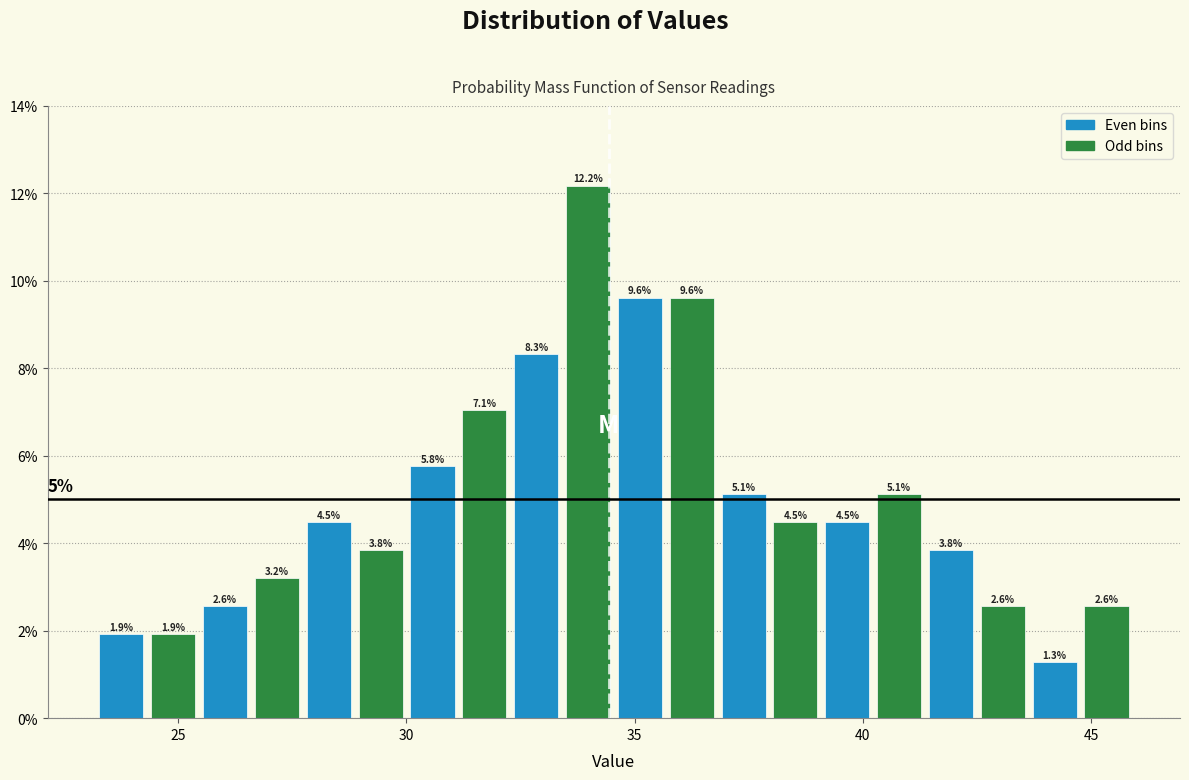

Around what value on the x-axis is the tallest bar? Give the approximate position of its centre, as read against the axis.

34.0